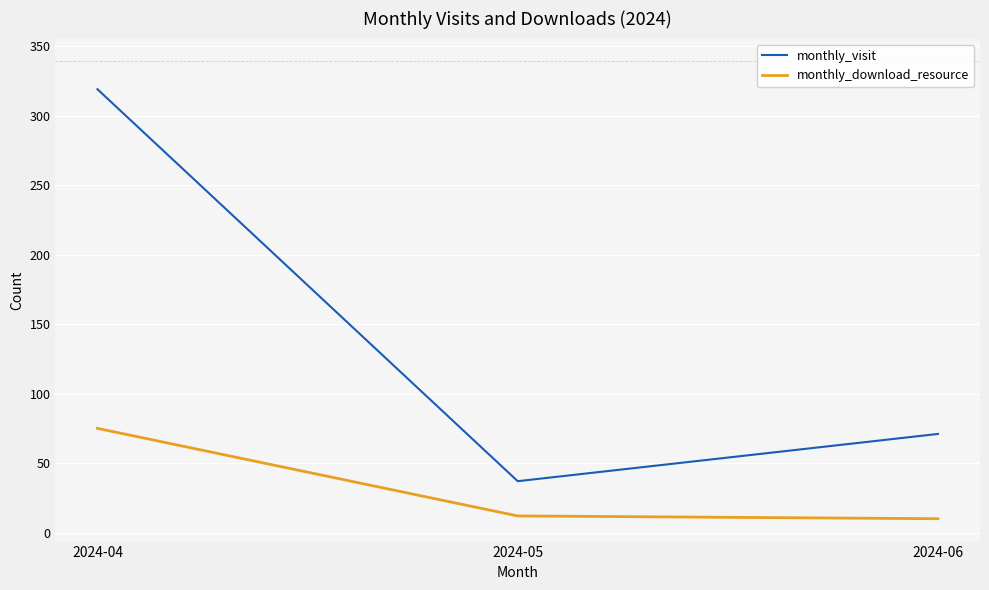

The value of monthly_visit at 2024-04 is 504. True or false?

False